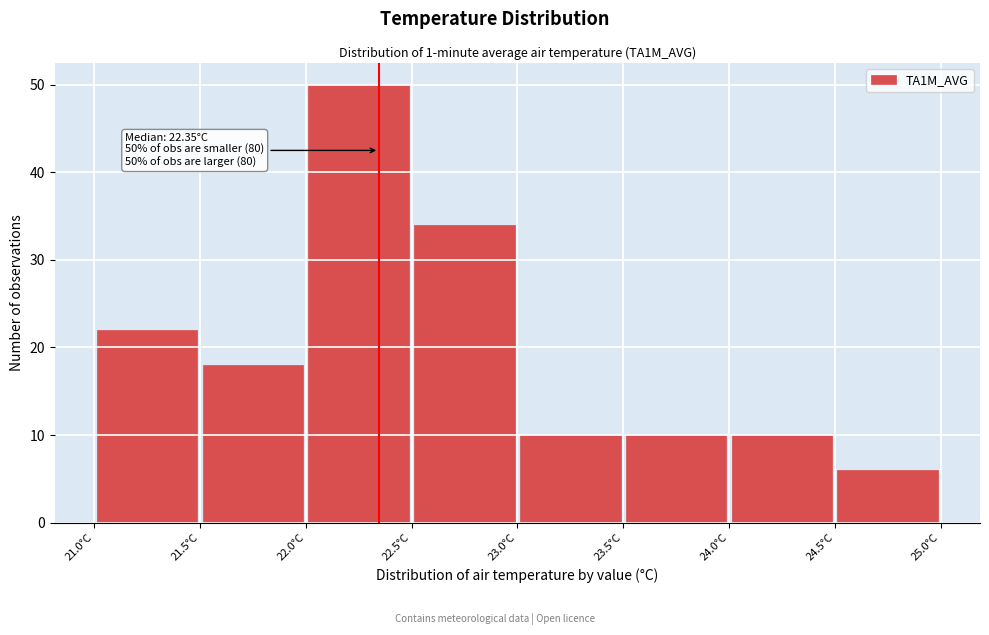

Which range on the x-axis has the tallest bar?

22.0 to 22.5